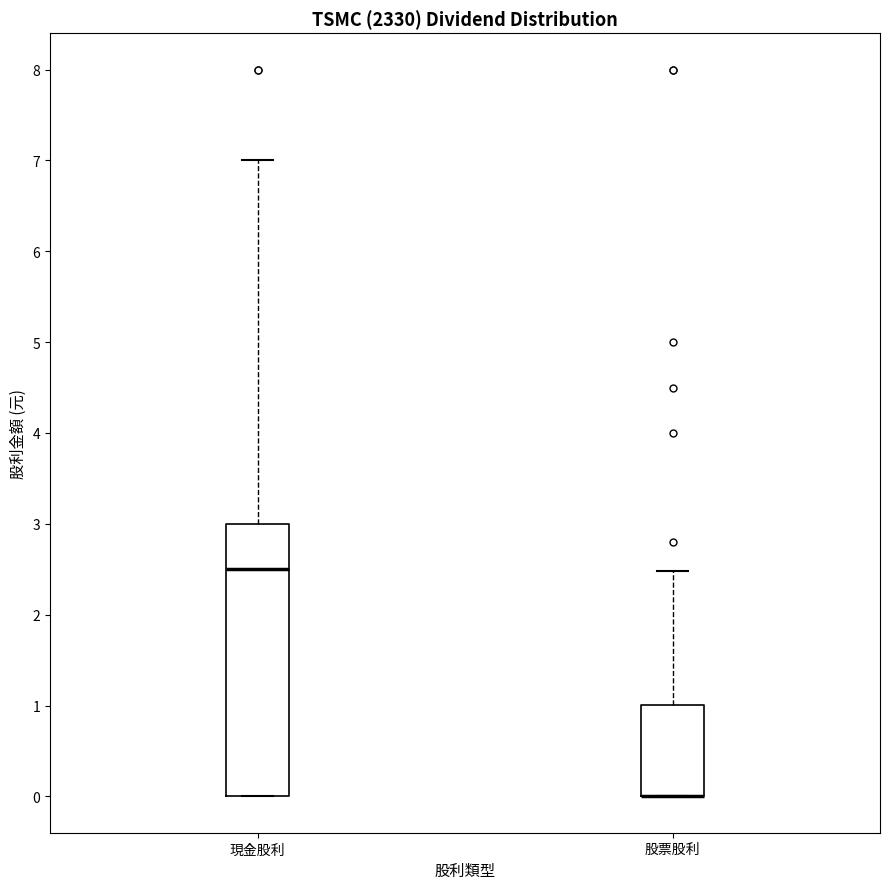

Reading left to right, read every box against the y-axis: the position of its median line, the range the box covers, and the ends of its whiskers. The values are not printed on the chart, so give them approximately, as read against the axis.

現金股利: median 2.5, box 0.0 to 3.0, whiskers 0.0 to 7.0
股票股利: median 0.0 (drawn on the box's lower edge), box 0.0 to 1.0, whiskers 0.0 to 2.5